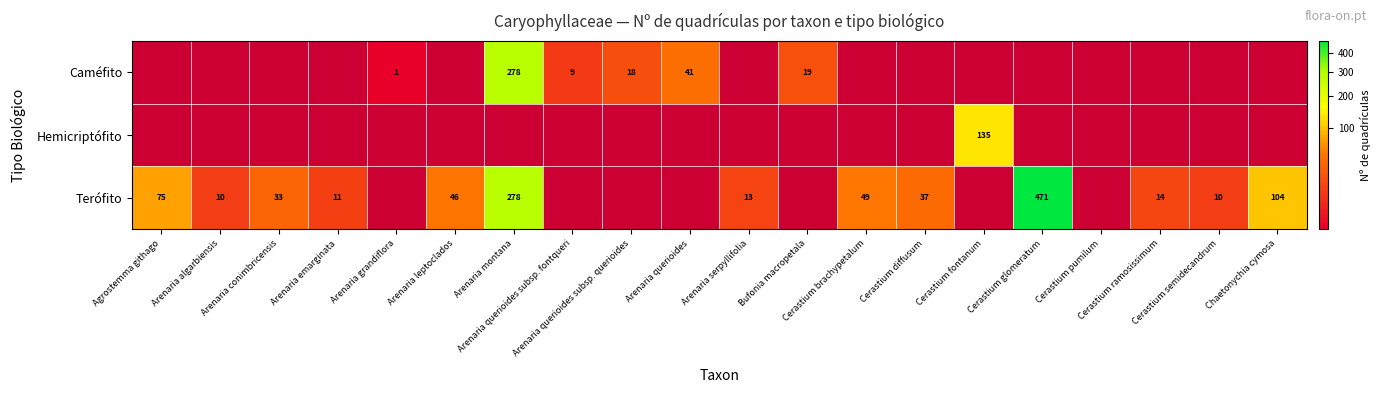

At which label does Terófito reach its peak?

Cerastium glomeratum